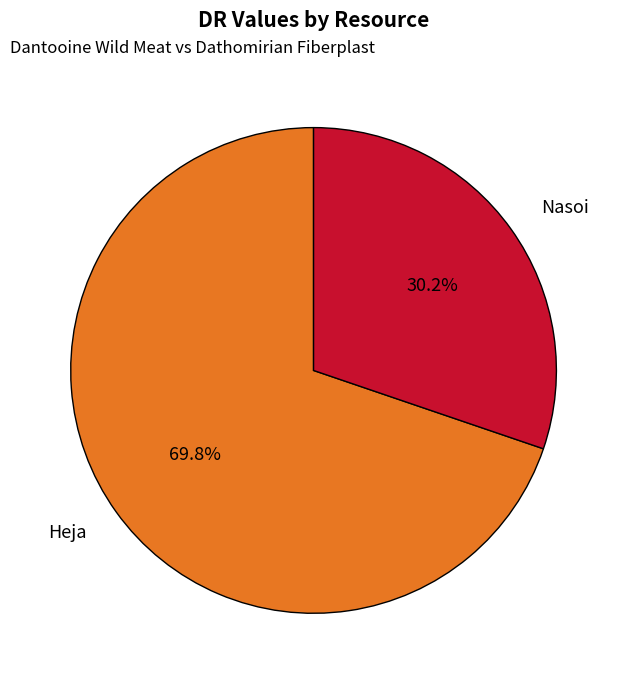

To the nearest percent, what percentage of the pie is Nasoi?

30%